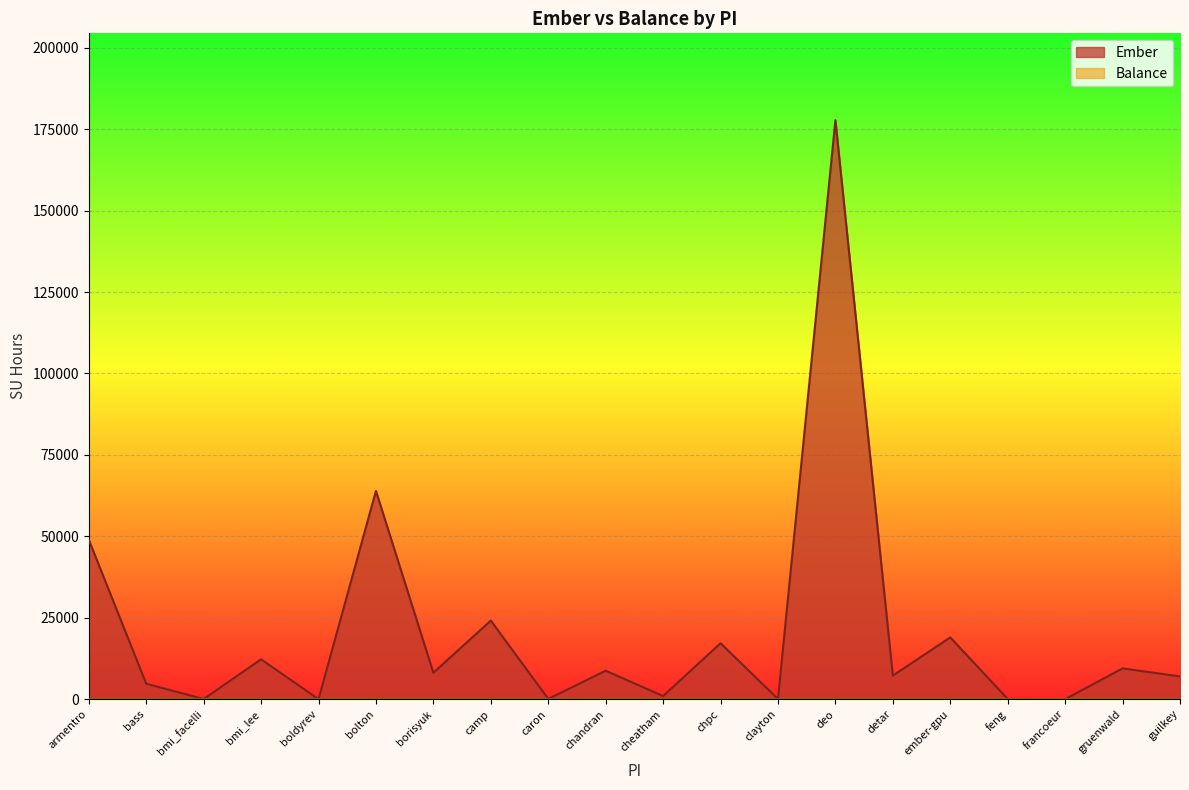

Reading left to right, list all the values displayed in this chart.

armentro=48933.6	bass=4737.2	bmi_facelli=38.5	bmi_lee=12237.2	boldyrev=0.1	bolton=63940.4	borisyuk=8107.2	camp=24119.0	caron=76.7	chandran=8731.6	cheatham=948.0	chpc=17175.5	clayton=25.3	deo=177775.4	detar=7222.7	ember-gpu=18964.8	feng=58.2	francoeur=0.0	gruenwald=9447.5	guilkey=6971.4